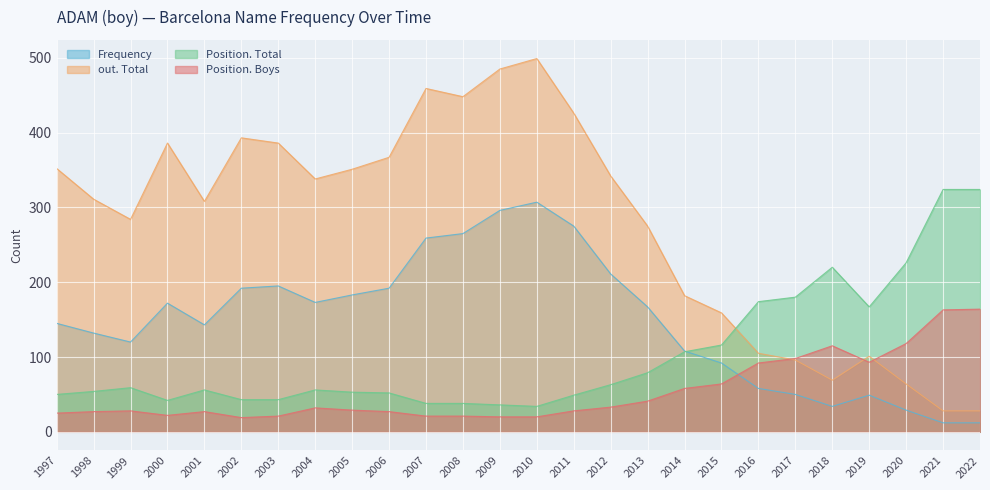

Reading left to right, what are all the values shown in this chart?

Frequency: 1997=145	1998=132	1999=120	2000=172	2001=143	2002=192	2003=195	2004=173	2005=183	2006=192	2007=259	2008=265	2009=296	2010=307	2011=275	2012=211	2013=167	2014=108	2015=92	2016=58	2017=50	2018=34	2019=49	2020=29	2021=12	2022=12
Position. Total: 1997=50	1998=54	1999=59	2000=42	2001=56	2002=43	2003=43	2004=56	2005=53	2006=52	2007=38	2008=38	2009=36	2010=34	2011=49	2012=63	2013=79	2014=107	2015=116	2016=174	2017=180	2018=220	2019=167	2020=226	2021=324	2022=324
Position. Boys: 1997=25	1998=27	1999=28	2000=22	2001=27	2002=19	2003=21	2004=32	2005=29	2006=27	2007=21	2008=21	2009=20	2010=20	2011=28	2012=33	2013=41	2014=58	2015=64	2016=92	2017=98	2018=115	2019=93	2020=118	2021=163	2022=164
out. Total: 1997=352	1998=311	1999=284	2000=386	2001=308	2002=393	2003=386	2004=338	2005=351	2006=367	2007=459	2008=448	2009=485	2010=499	2011=426	2012=342	2013=275	2014=182	2015=159	2016=105	2017=96	2018=69	2019=101	2020=64	2021=28	2022=28